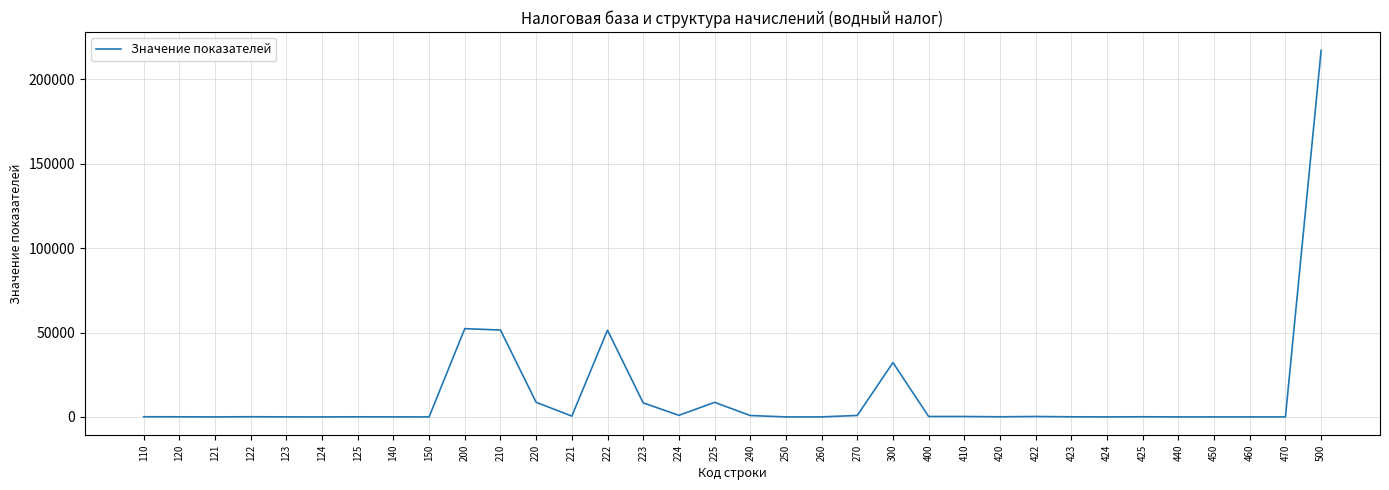

What is the maximum value shown in the chart?

217168